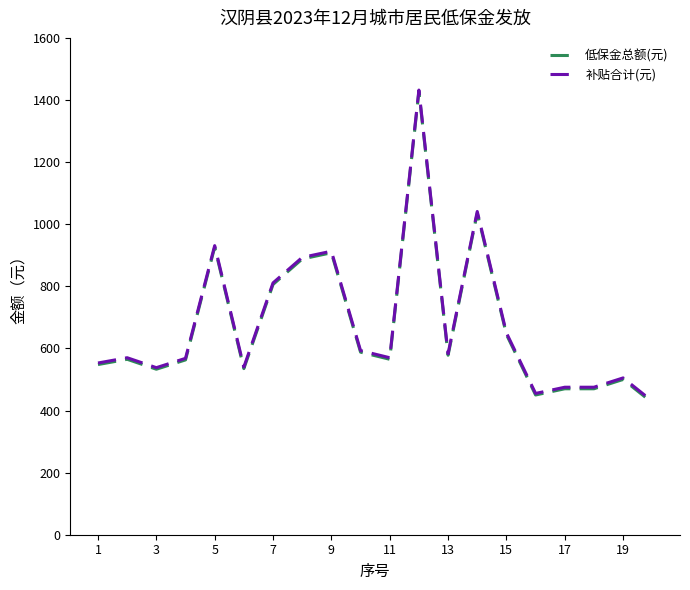

How many series are shown in this chart?

2